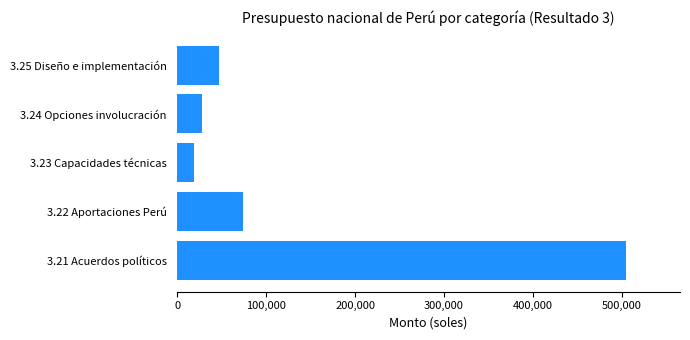

The value at 3.21 Acuerdos políticos is 217901.5. True or false?

False